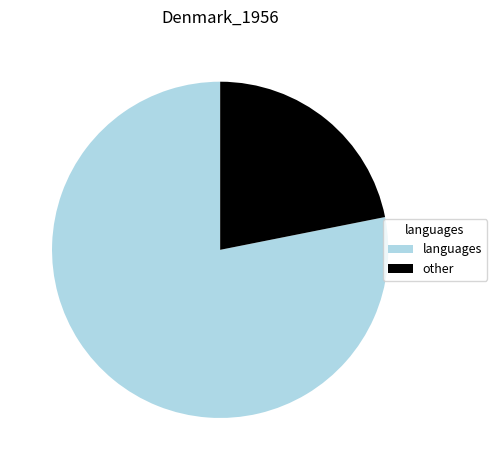

Is the sum of languages and other greater than half?

Yes